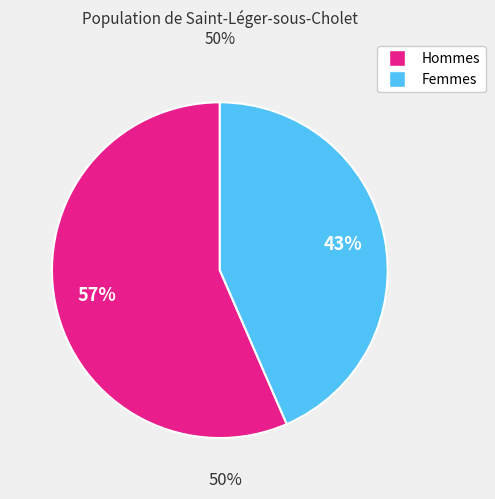

Count the number of slices in the pie.

2